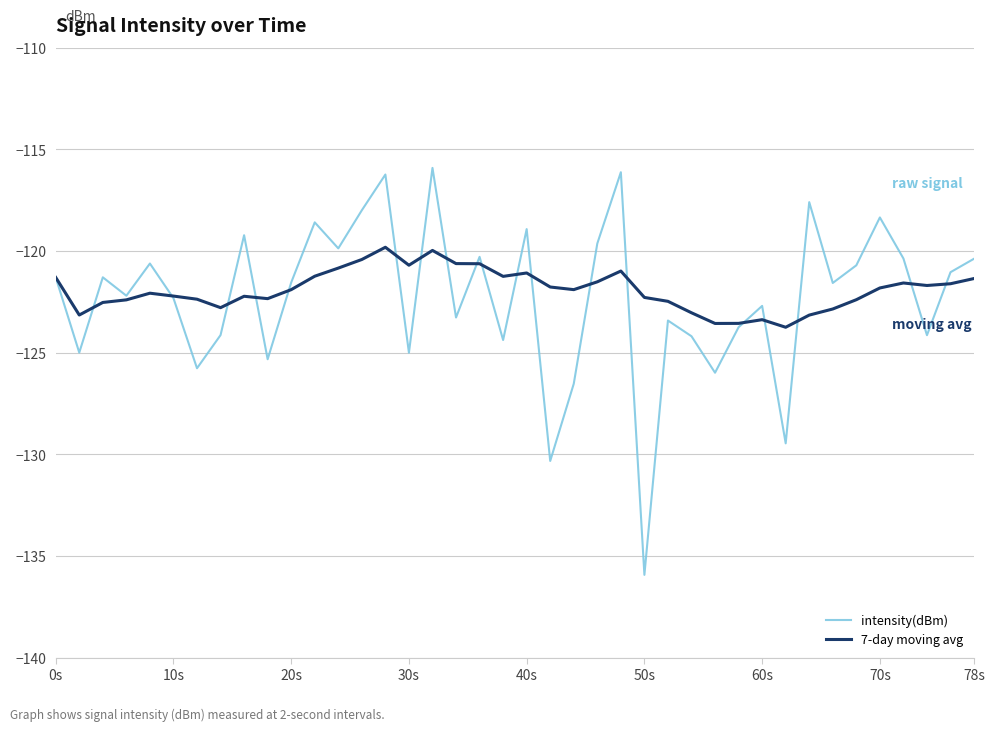

Rank the series by their average value, from highest to lowest.

7-day moving avg, intensity(dBm)